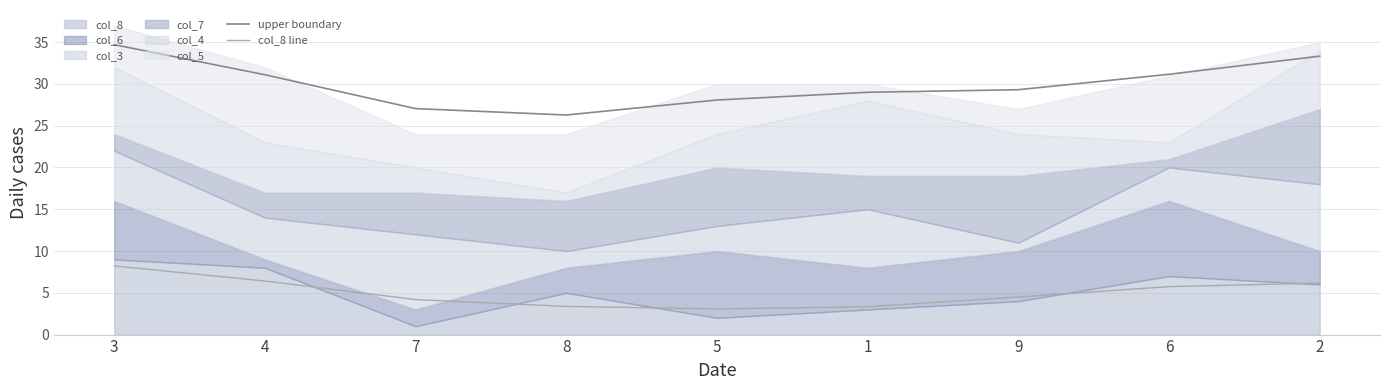

True or false: col_8 line has a value of 10.3 at 2.

False